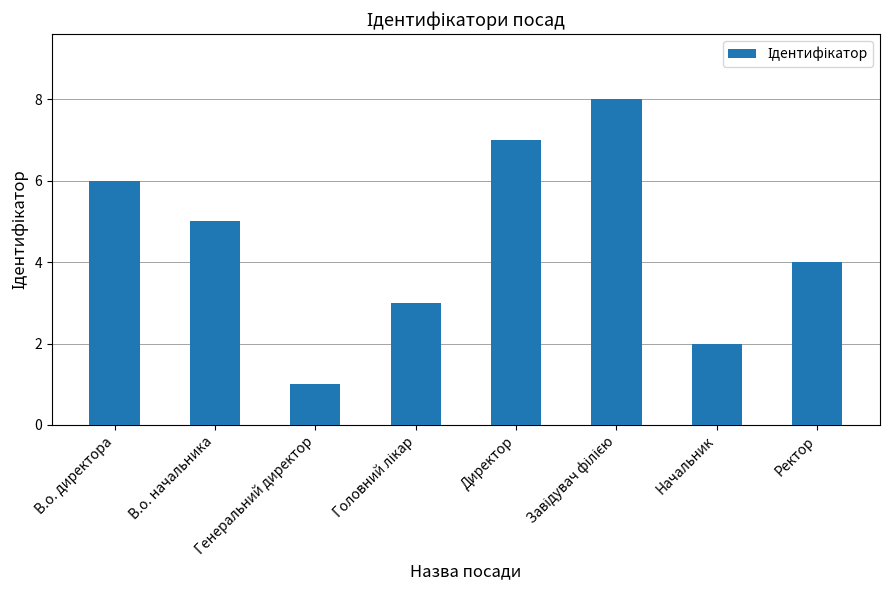

True or false: the data shows 2 at Начальник.

True